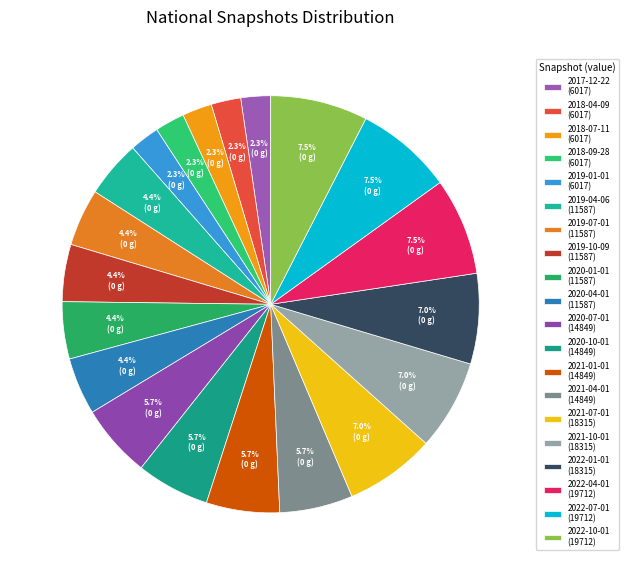

How many slices are in this pie chart?

20